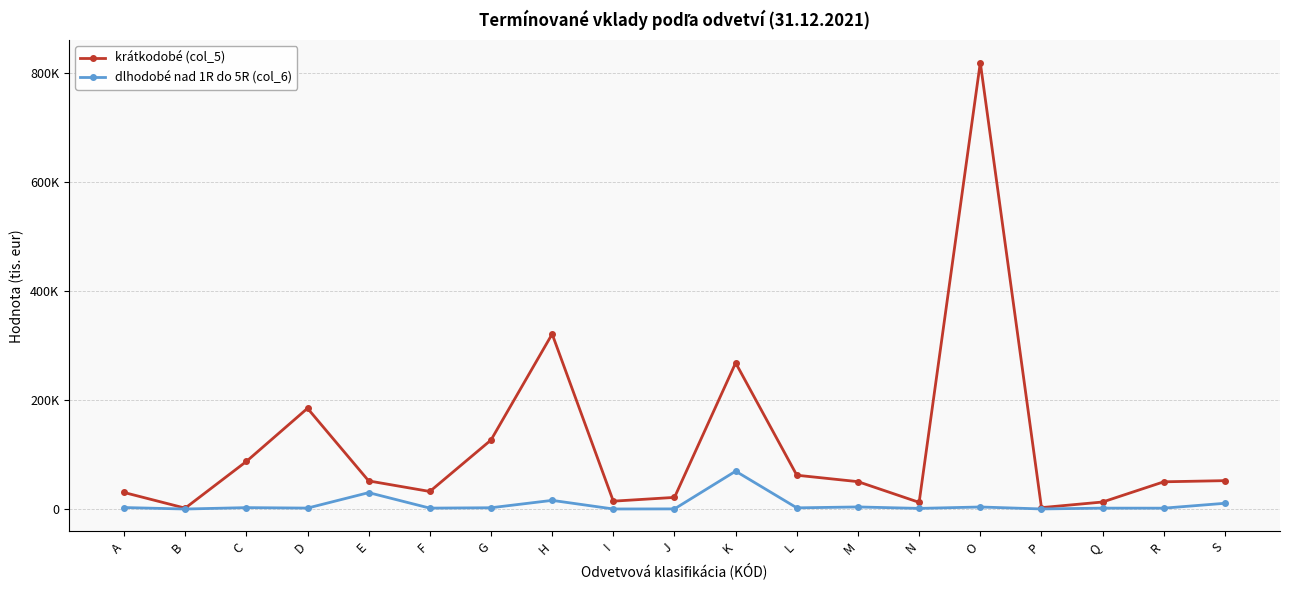

What is the difference between the second highest and minimum values in the dlhodobé nad 1R do 5R (col_6) series?

30053